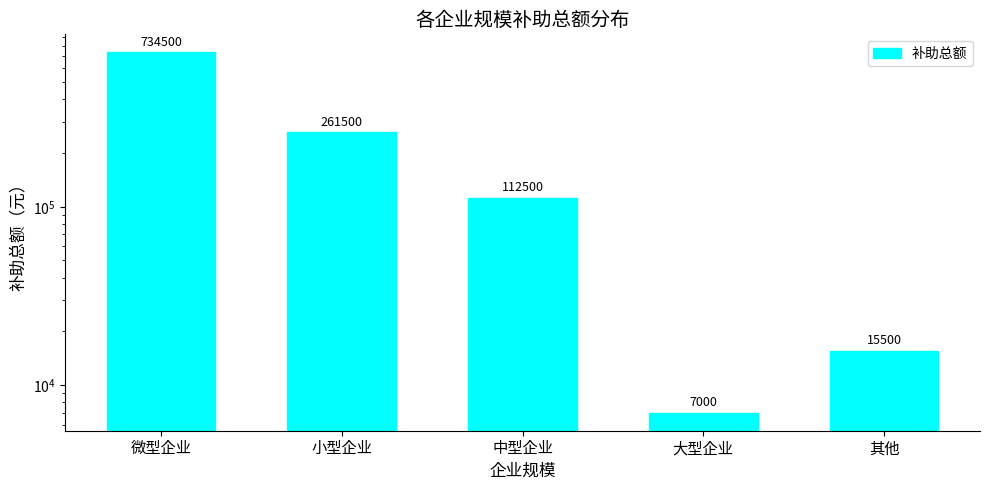

Does the chart contain stacked bars?

No